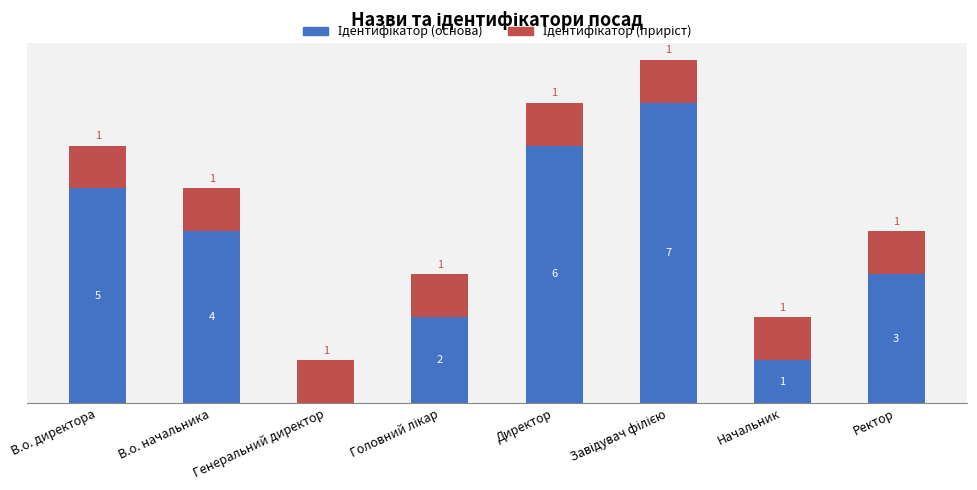

At how many categories does at least one series exceed 3?

4